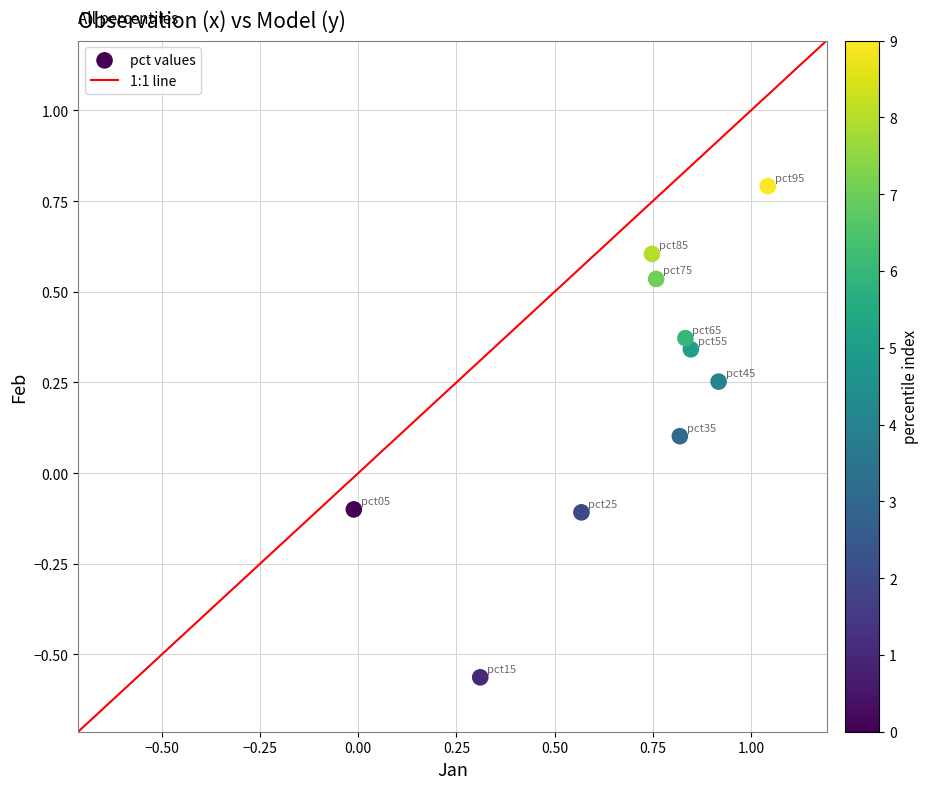

What is the average X value?

0.7